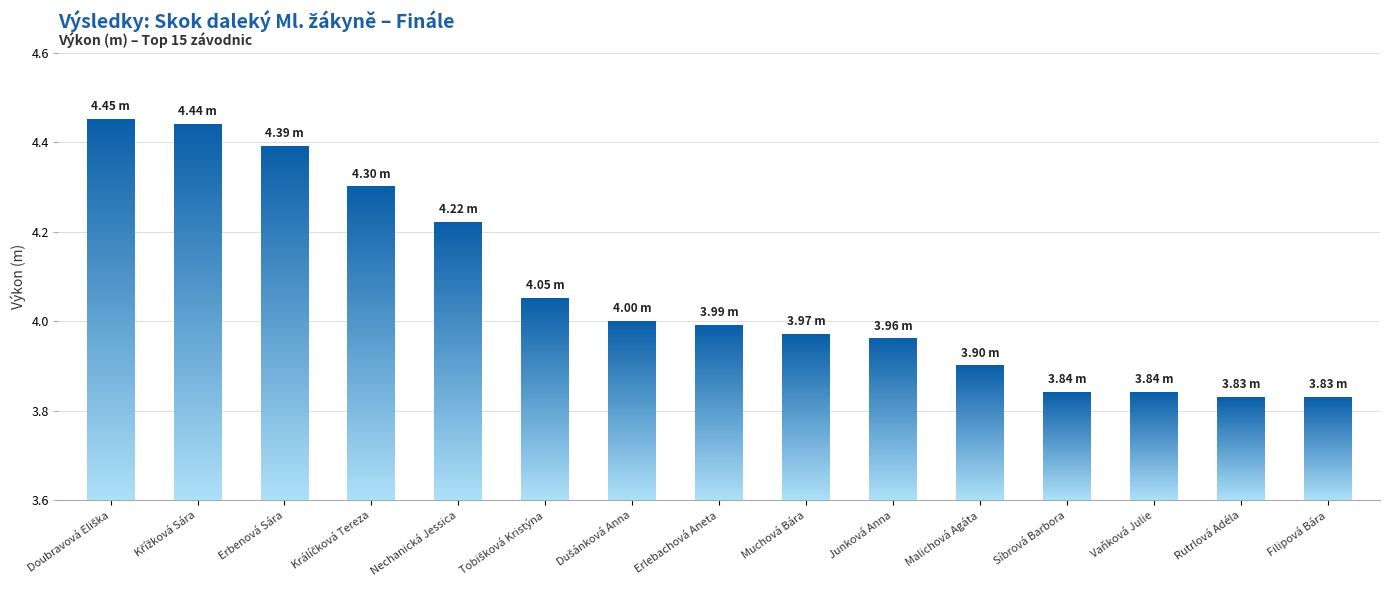

What is the greatest value displayed?

4.5